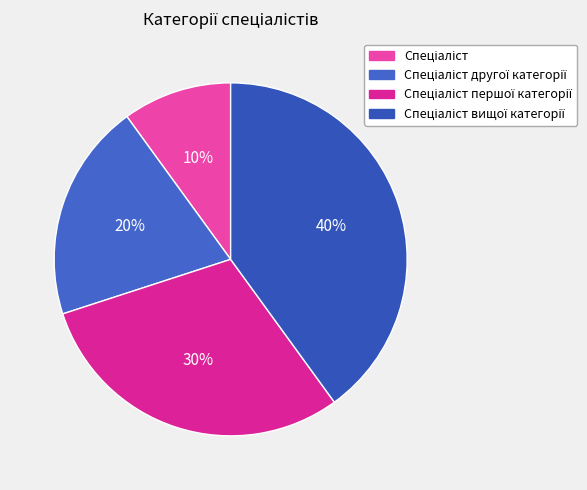

How many segments does this pie chart have?

4